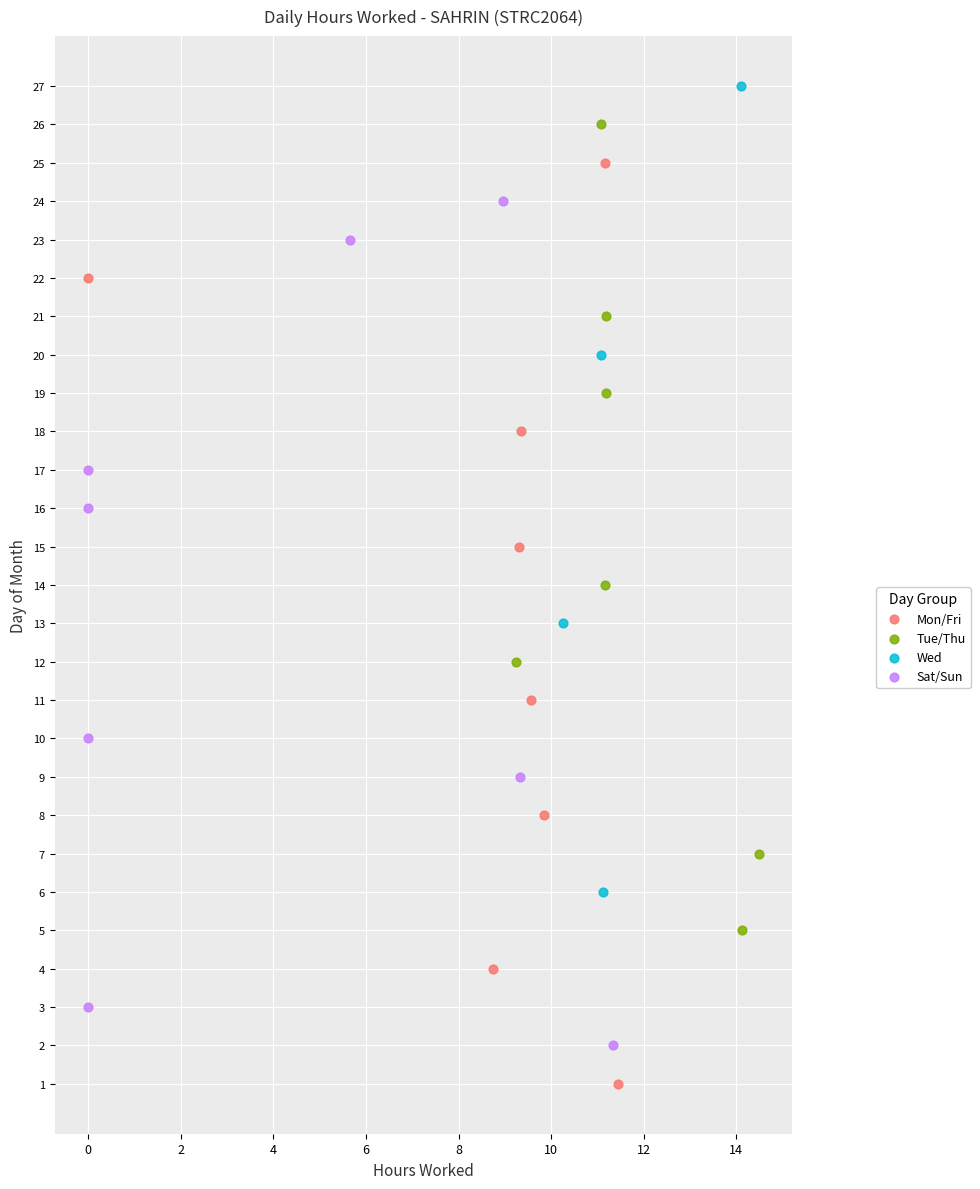

Which series has the widest spread of Y values?

Mon/Fri